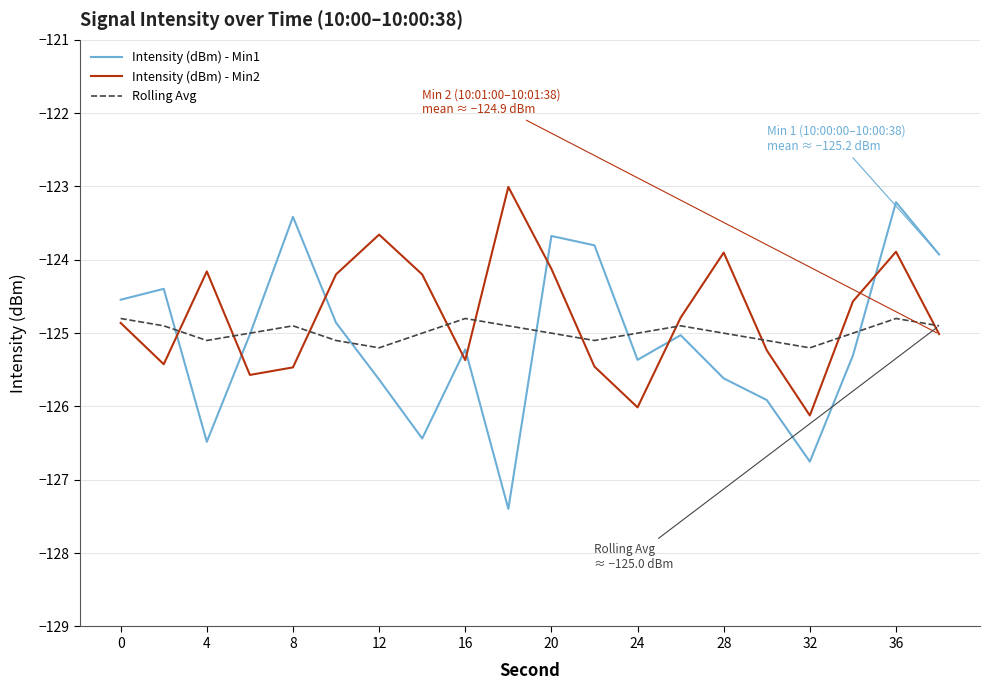

What is the smallest value displayed?

-127.4